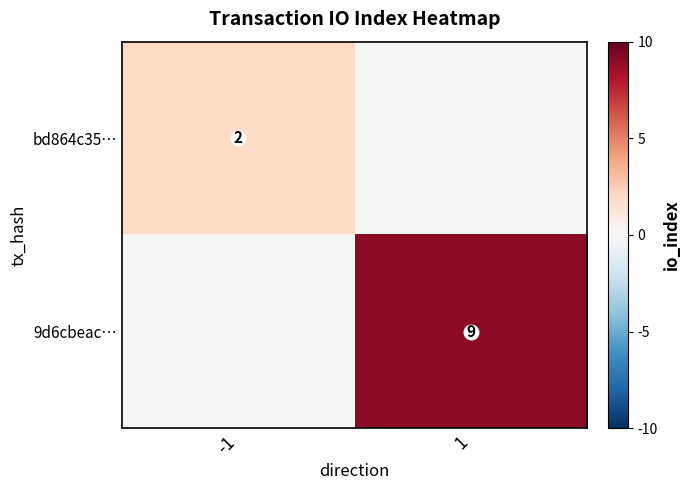

What is the maximum value for bd864c35…?

2.0